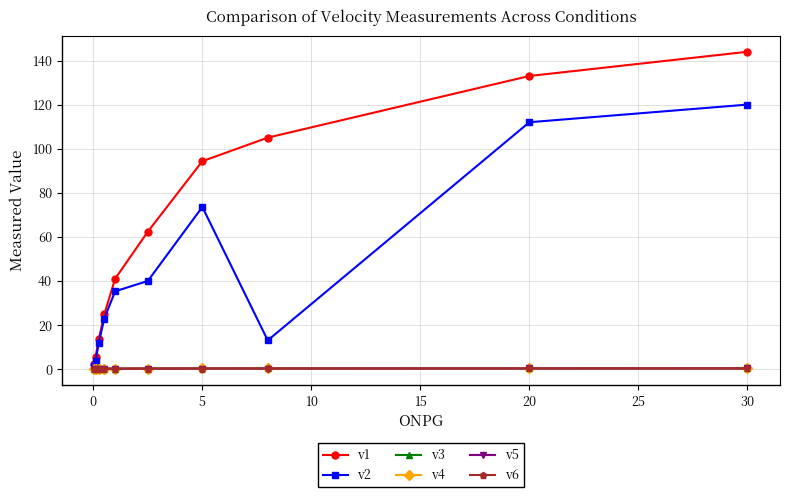

What are all the series names shown in the legend?

v1, v2, v3, v4, v5, v6